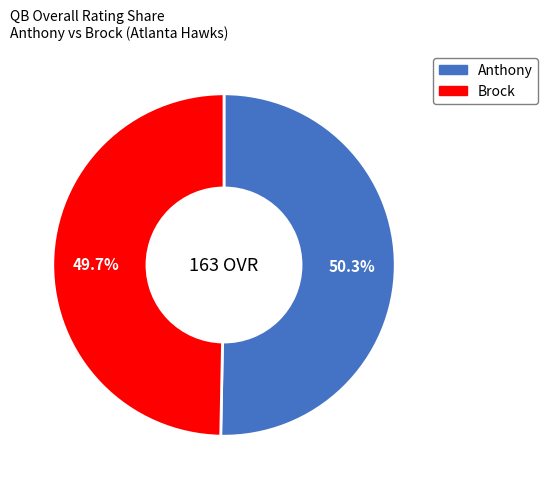

Approximately how many times larger is the value at Anthony compared to Brock?

1.0